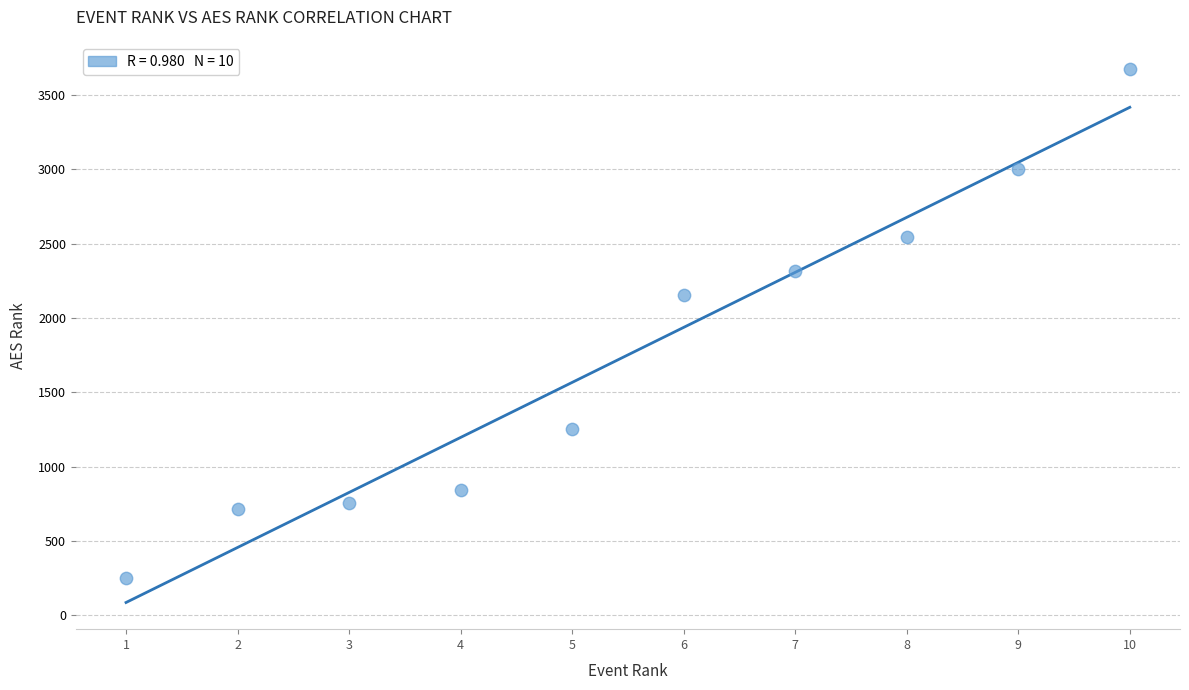

What Y value in the scatter plot is closest to 1962?

2154